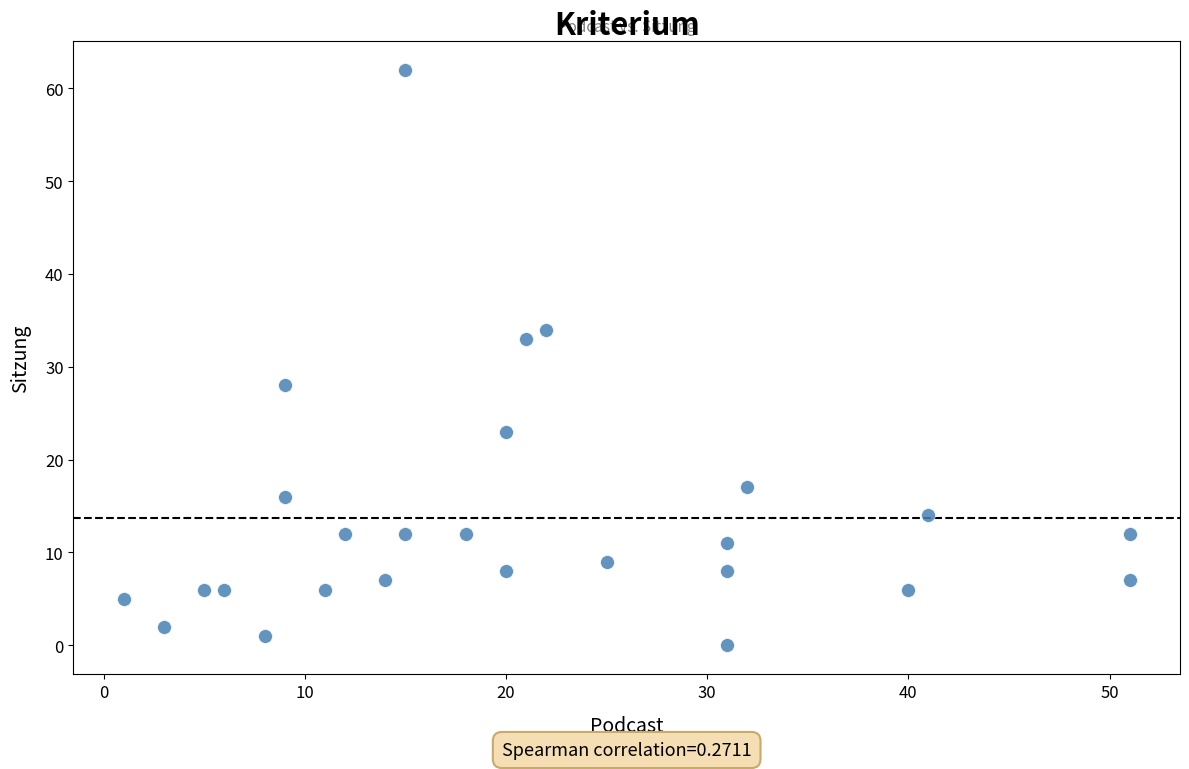

What is the range of X values (max minus min)?

50